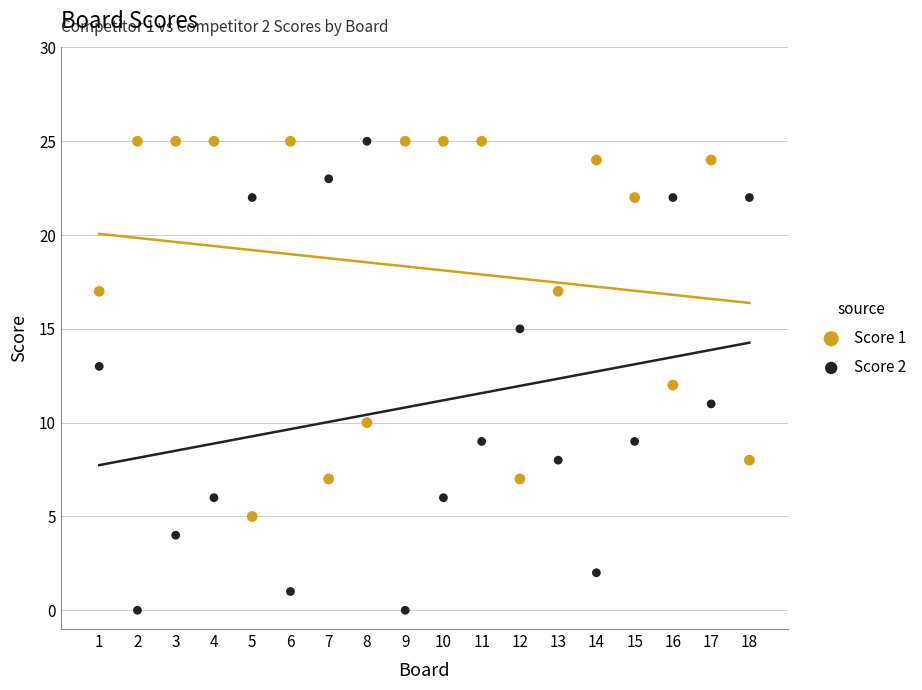

Across all data points, what is the range of Y values (max minus min)?

25